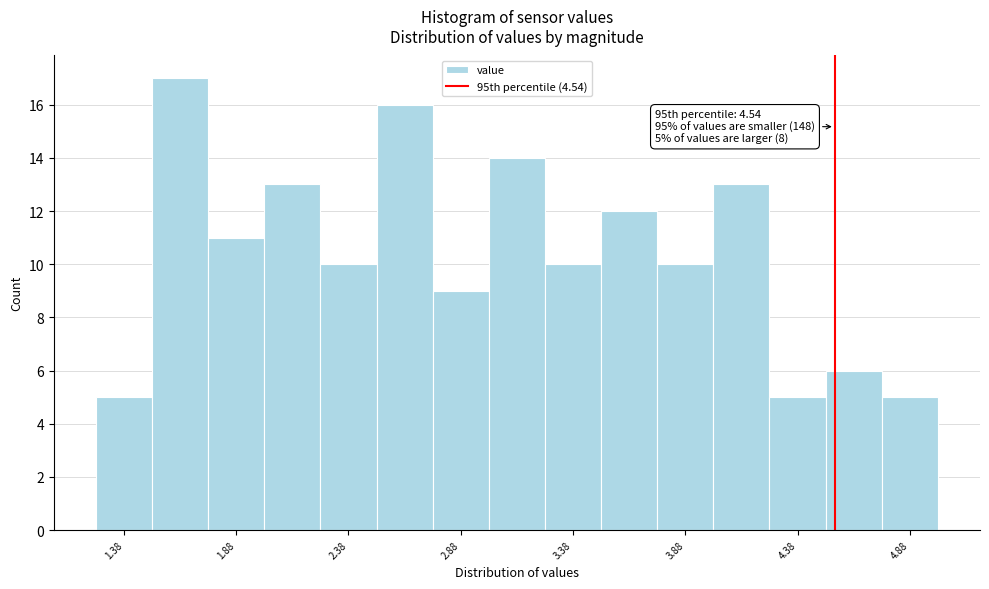

Which range on the x-axis has the tallest bar?

1.50 to 1.75